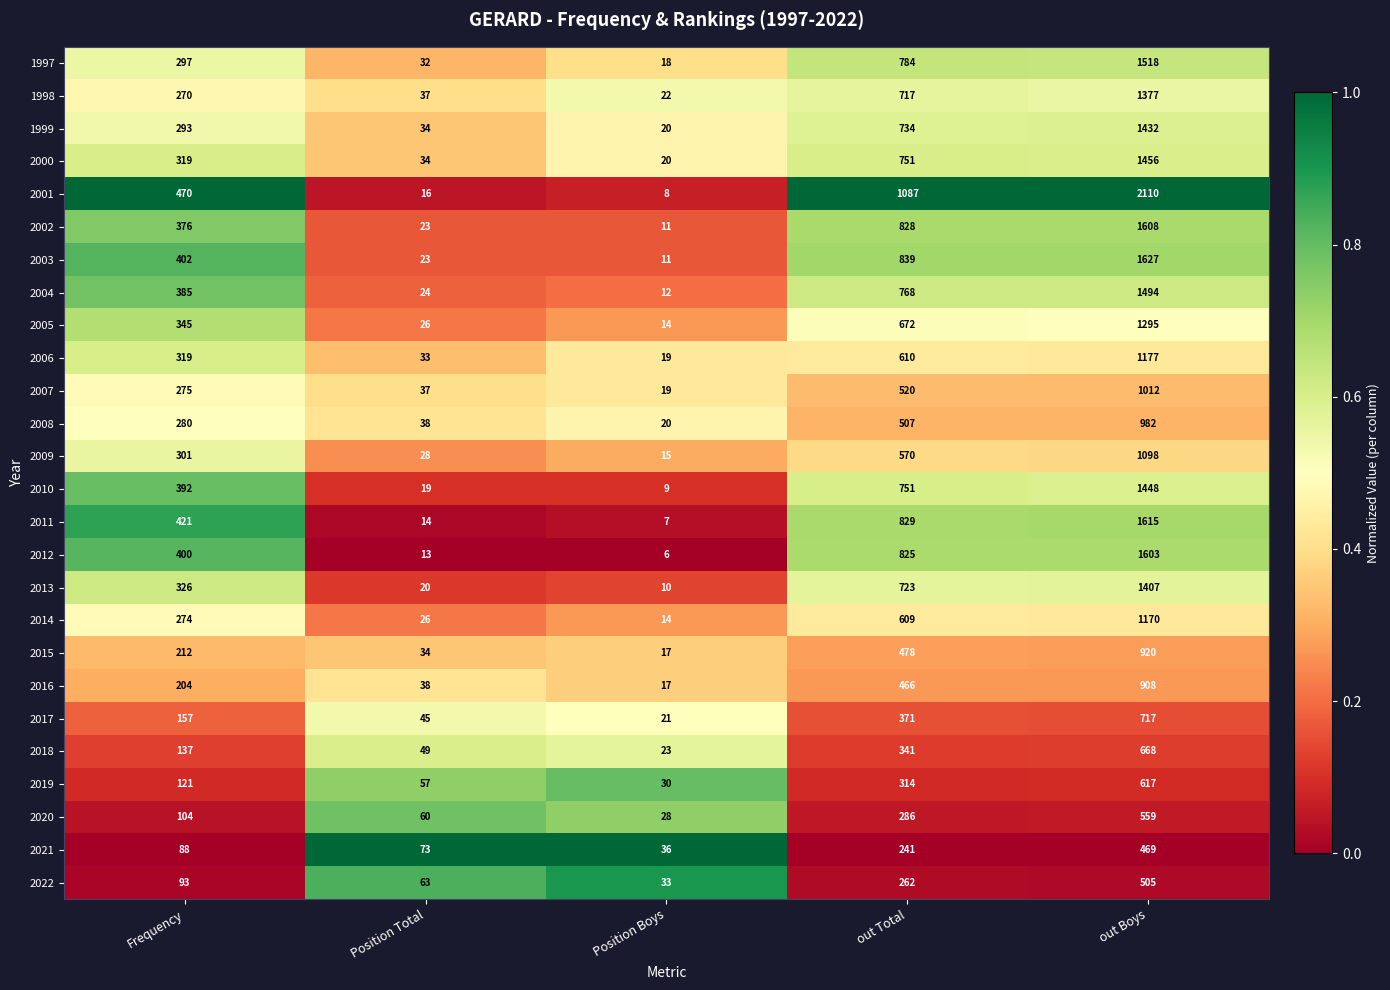

Count the number of categories in the chart.

5